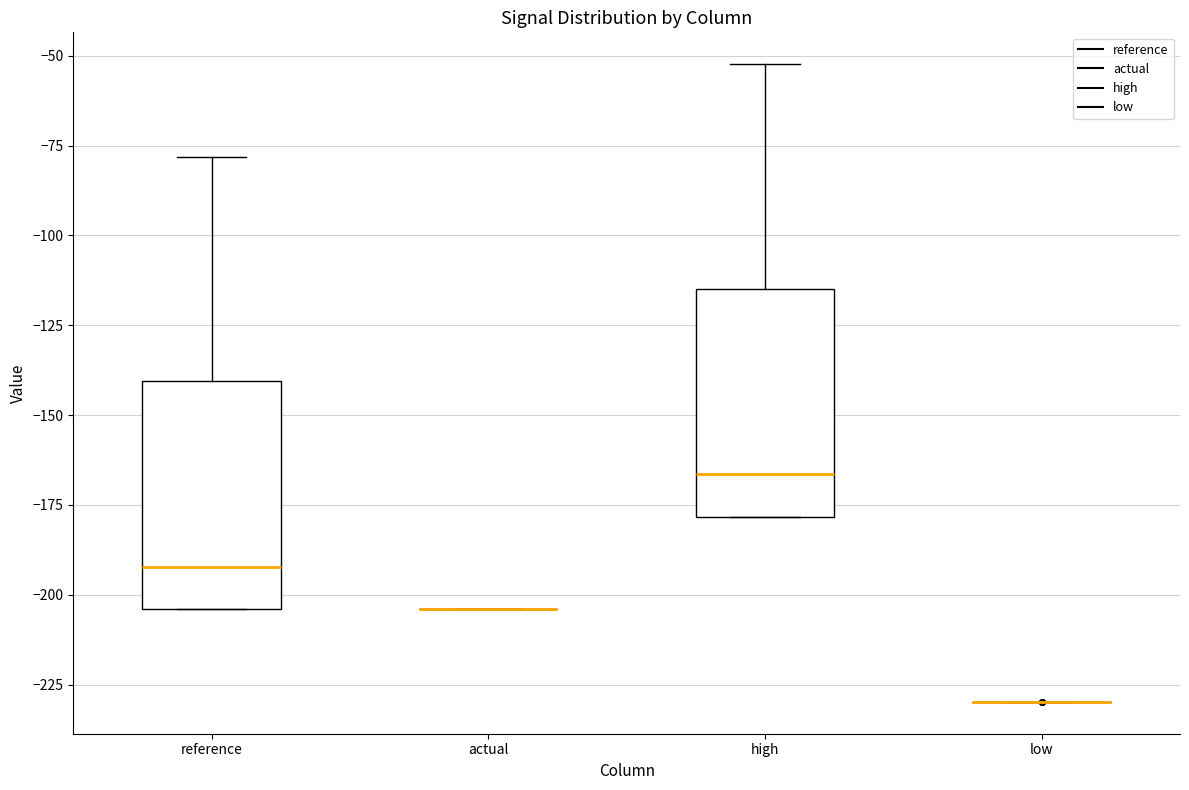

Reading left to right, read every box against the y-axis: the position of its median line, the range the box covers, and the ends of its whiskers. The values are not printed on the chart, so give them approximately, as read against the axis.

reference: median -190, box -205 to -140, whiskers -205 to -80
actual: box collapsed to a line at -205, whiskers -205 to -205
high: median -165, box -180 to -115, whiskers -180 to -50
low: box collapsed to a line at -230, whiskers -230 to -230